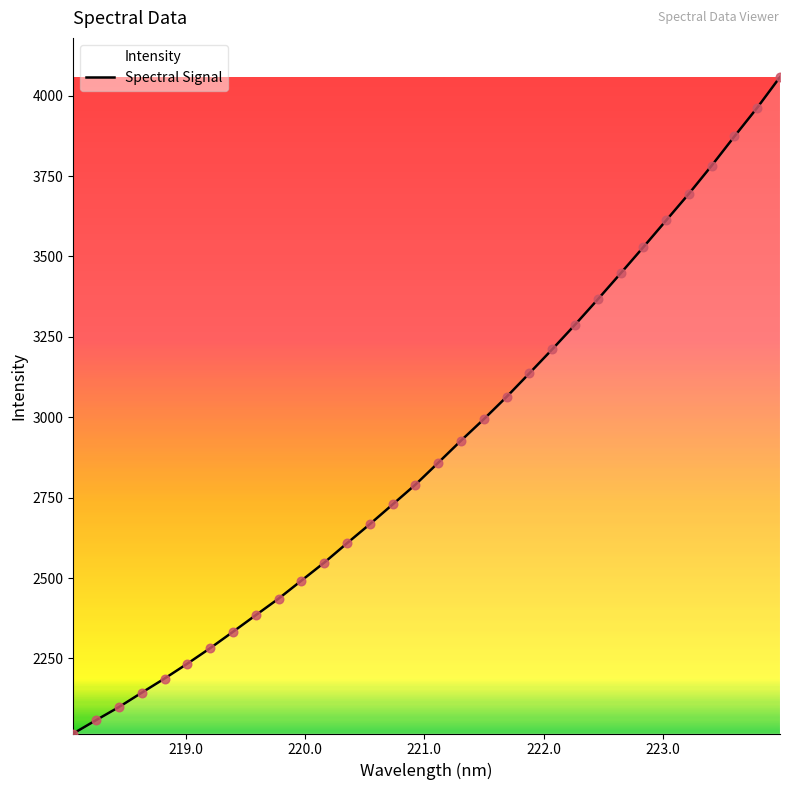

What is the greatest value displayed?

4058.0